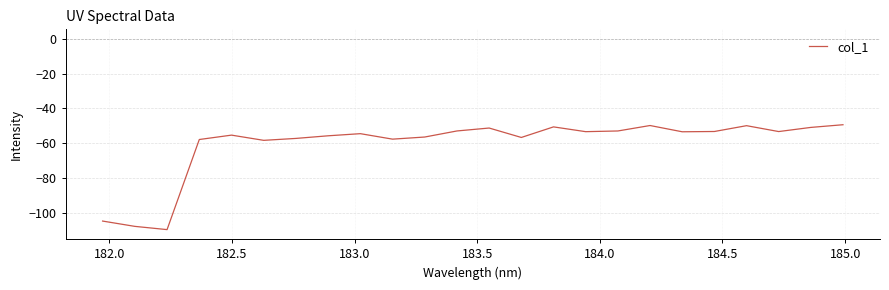

What is the greatest value displayed?

-49.4